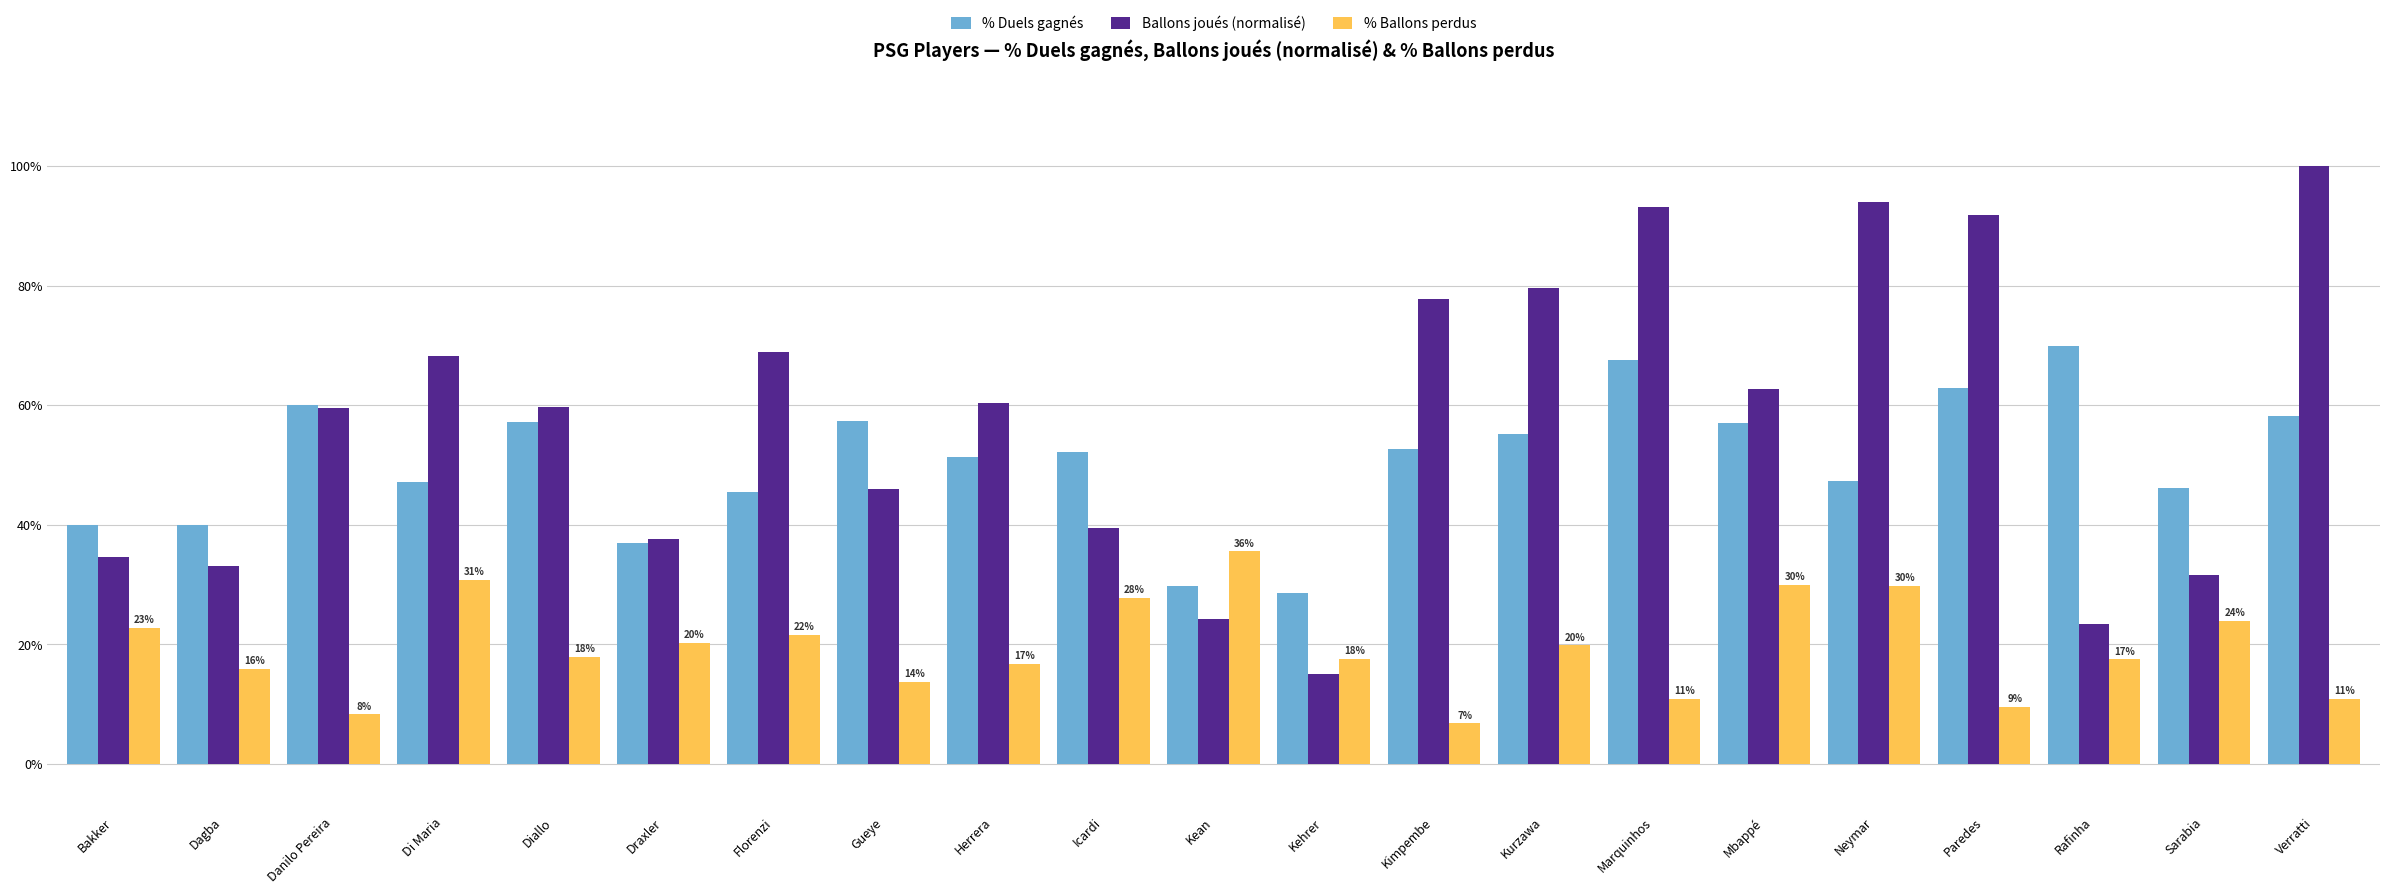

Are the bars grouped side by side (vs. stacked)?

Yes